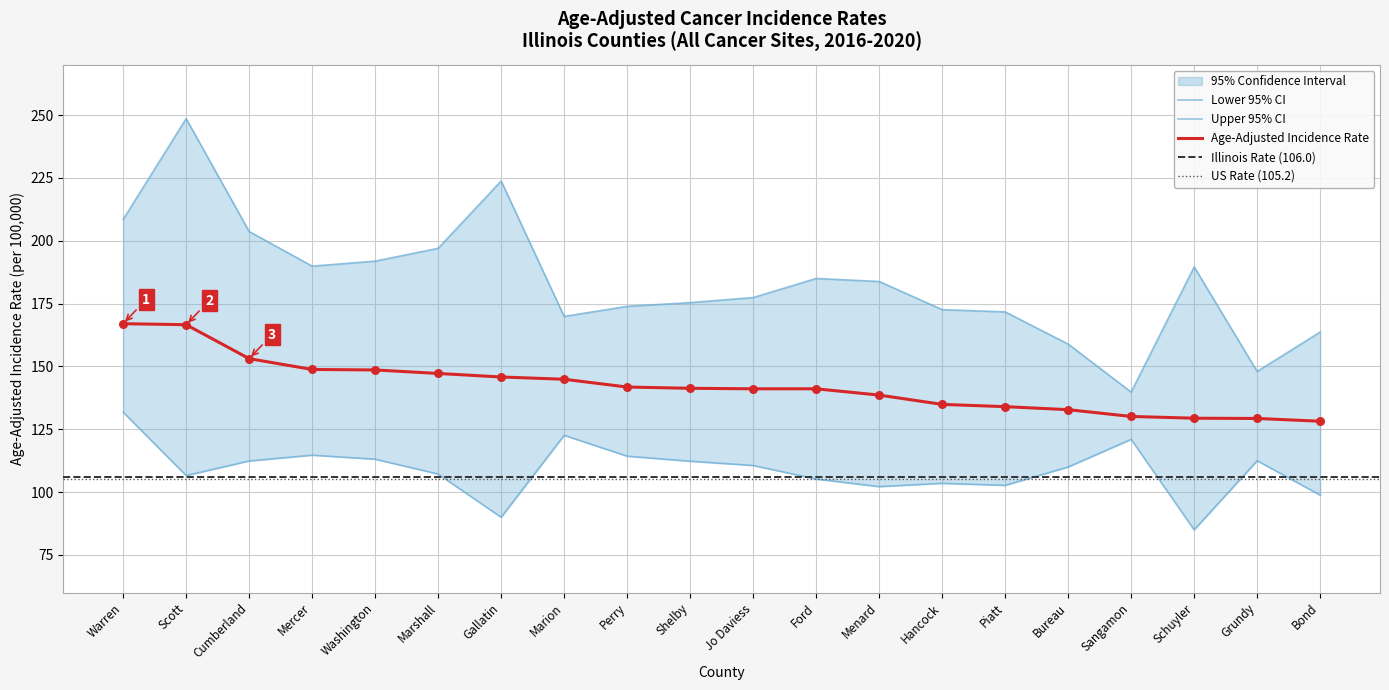

Which series has the largest Y range (max minus min)?

Upper 95% CI